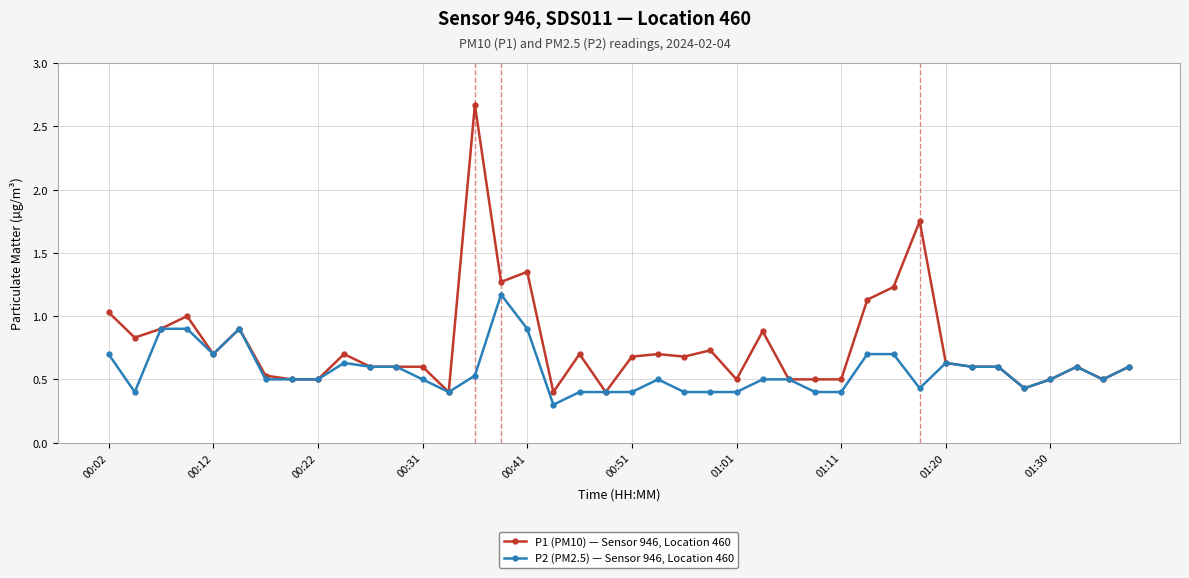

True or false: P1 (PM10) — Sensor 946, Location 460 has more than 0 points higher than both neighbors.

True